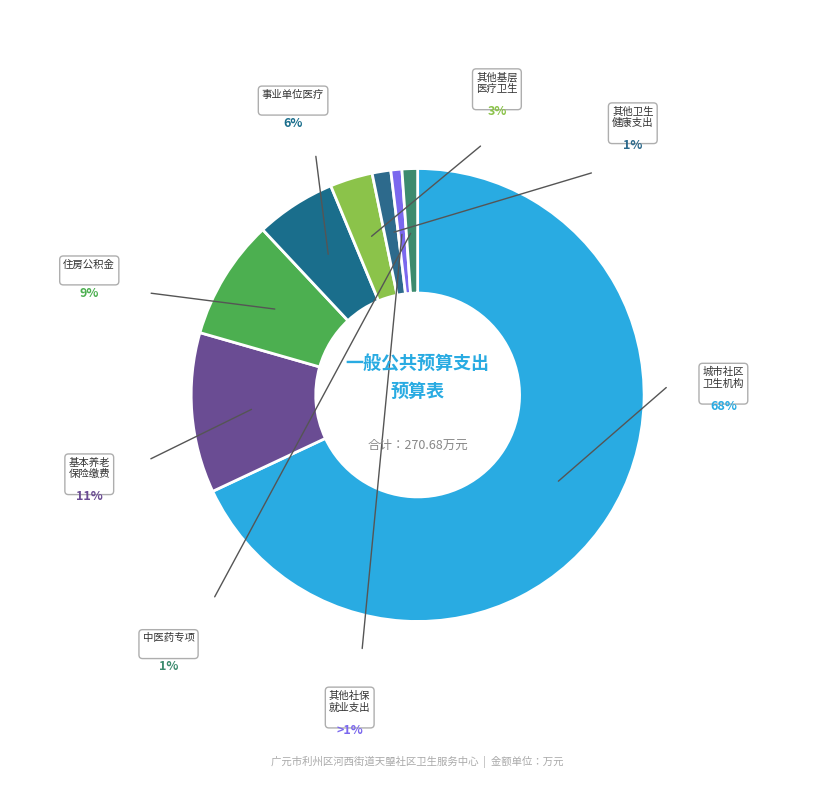

What percentage is the 机关事业单位基本养老保险缴费支出 slice, to the nearest percent?

11%